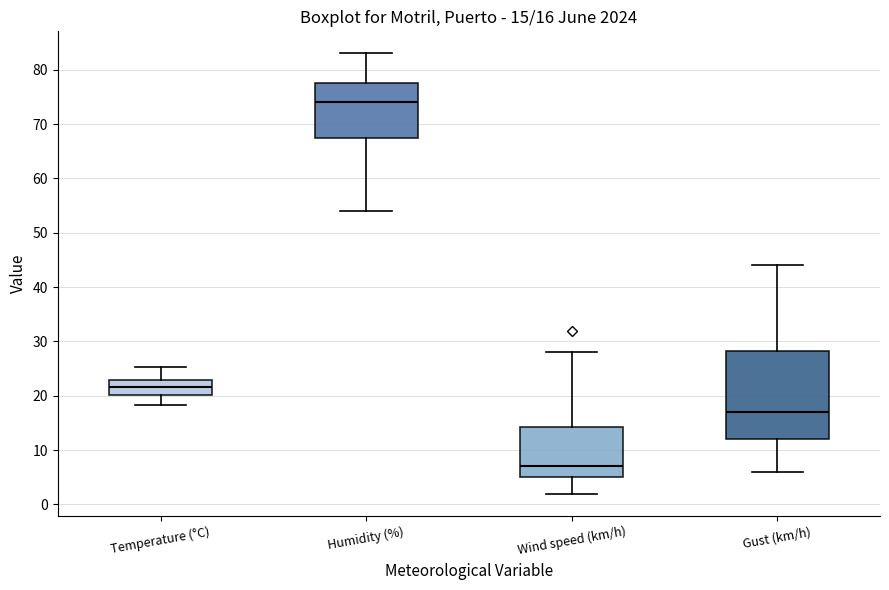

Which box is the tallest, from its lower edge to its upper edge?

Gust (km/h)